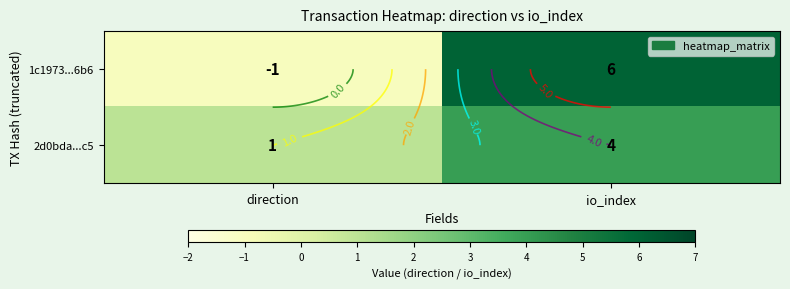

How many values in 1c1973...6b6 are above zero?

1